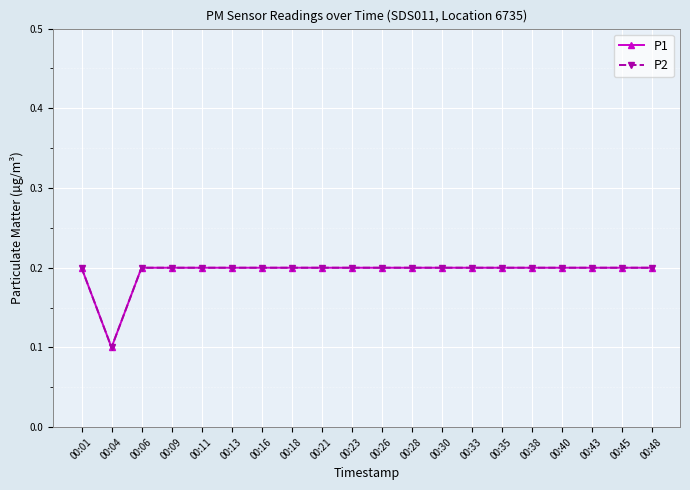

Does the chart have visible grid lines?

Yes